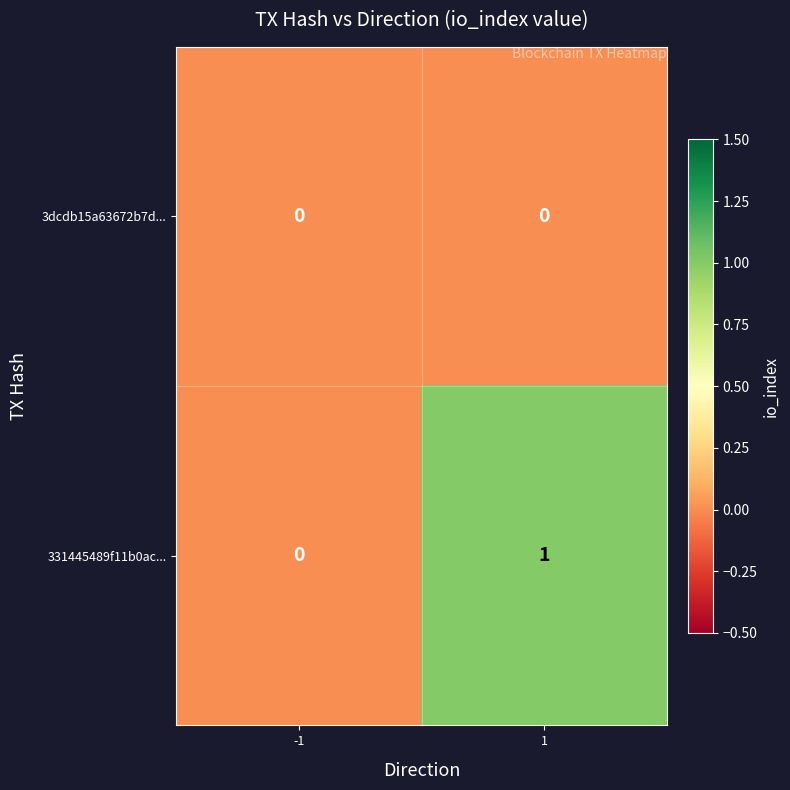

Reading left to right, extract all data points from this chart.

3dcdb15a63672b7d...: 0	0
331445489f11b0ac...: 0	1